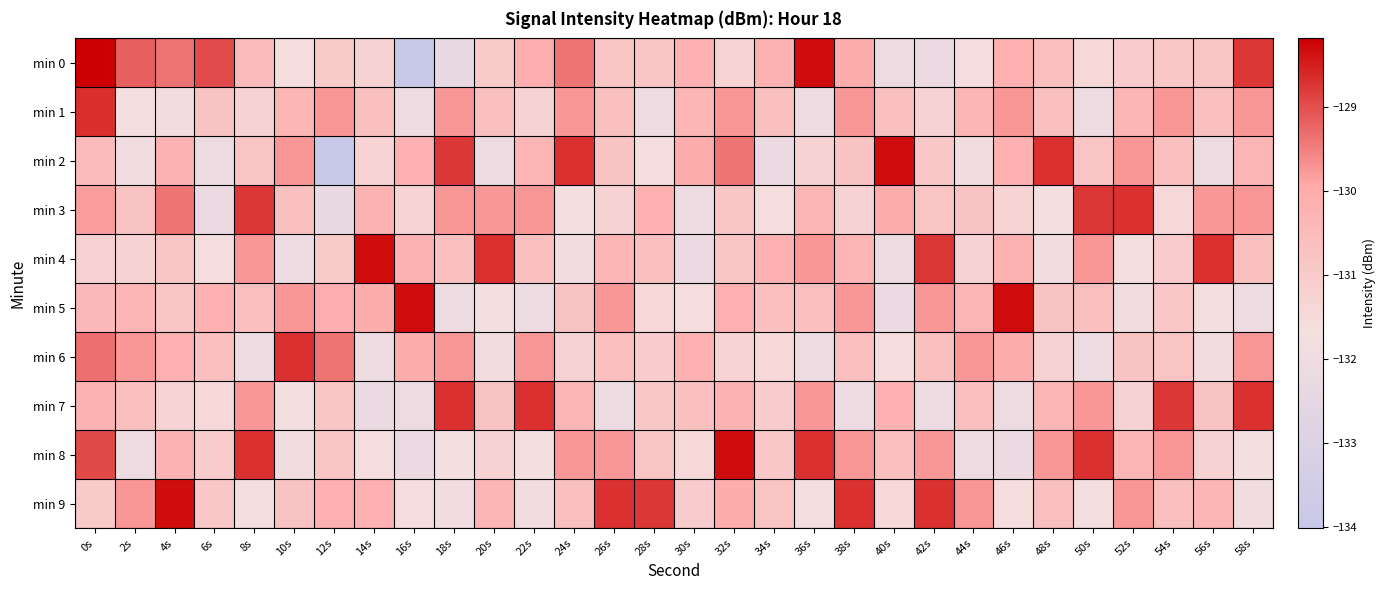

Reading right to left, extract all data points from this chart.

min 0: 58s=-128.8	56s=-130.8	54s=-130.9	52s=-131.0	50s=-131.5	48s=-130.7	46s=-130.2	44s=-131.6	42s=-132.2	40s=-132.1	38s=-130.1	36s=-128.3	34s=-130.2	32s=-131.3	30s=-130.1	28s=-130.8	26s=-130.8	24s=-129.4	22s=-130.1	20s=-131.0	18s=-132.3	16s=-134.0	14s=-131.2	12s=-131.0	10s=-131.6	8s=-130.5	6s=-129.0	4s=-129.4	2s=-129.2	0s=-128.2
min 1: 58s=-129.7	56s=-130.7	54s=-129.8	52s=-130.3	50s=-132.1	48s=-130.7	46s=-129.8	44s=-130.3	42s=-131.2	40s=-130.7	38s=-129.7	36s=-132.1	34s=-130.7	32s=-129.8	30s=-130.3	28s=-132.1	26s=-130.7	24s=-129.8	22s=-131.2	20s=-130.7	18s=-129.7	16s=-132.1	14s=-130.7	12s=-129.8	10s=-130.3	8s=-131.2	6s=-130.7	4s=-131.9	2s=-131.8	0s=-128.7
min 2: 58s=-130.3	56s=-132.1	54s=-130.7	52s=-129.7	50s=-130.8	48s=-128.7	46s=-130.1	44s=-131.9	42s=-130.9	40s=-128.3	38s=-130.7	36s=-131.2	34s=-132.2	32s=-129.4	30s=-130.1	28s=-131.6	26s=-130.7	24s=-128.7	22s=-130.3	20s=-132.1	18s=-128.8	16s=-130.1	14s=-131.3	12s=-134.0	10s=-129.8	8s=-130.8	6s=-132.1	4s=-130.2	2s=-131.9	0s=-130.5
min 3: 58s=-129.8	56s=-129.7	54s=-131.5	52s=-128.7	50s=-128.8	48s=-131.8	46s=-131.3	44s=-130.7	42s=-130.8	40s=-130.1	38s=-131.2	36s=-130.3	34s=-131.6	32s=-130.8	30s=-132.1	28s=-130.2	26s=-131.2	24s=-131.8	22s=-129.8	20s=-129.7	18s=-129.7	16s=-131.3	14s=-130.2	12s=-132.3	10s=-130.7	8s=-128.8	6s=-132.2	4s=-129.4	2s=-130.7	0s=-129.8
min 4: 58s=-130.7	56s=-128.7	54s=-131.0	52s=-131.8	50s=-129.7	48s=-131.9	46s=-130.2	44s=-131.2	42s=-128.8	40s=-132.1	38s=-130.3	36s=-129.8	34s=-130.2	32s=-130.8	30s=-132.2	28s=-130.7	26s=-130.3	24s=-131.9	22s=-130.7	20s=-128.7	18s=-130.7	16s=-130.2	14s=-128.3	12s=-131.0	10s=-132.1	8s=-129.7	6s=-131.6	4s=-130.8	2s=-131.2	0s=-131.2
min 5: 58s=-132.1	56s=-131.8	54s=-130.9	52s=-131.9	50s=-130.7	48s=-130.7	46s=-128.3	44s=-130.3	42s=-129.7	40s=-132.2	38s=-129.8	36s=-130.7	34s=-130.7	32s=-130.1	30s=-131.6	28s=-131.5	26s=-129.8	24s=-130.7	22s=-132.1	20s=-131.8	18s=-132.1	16s=-128.3	14s=-130.1	12s=-130.1	10s=-129.7	8s=-130.7	6s=-130.2	4s=-130.8	2s=-130.3	0s=-130.4
min 6: 58s=-129.7	56s=-131.9	54s=-130.8	52s=-130.7	50s=-132.1	48s=-131.2	46s=-130.1	44s=-129.8	42s=-130.7	40s=-131.6	38s=-130.7	36s=-132.1	34s=-131.5	32s=-131.3	30s=-130.2	28s=-131.0	26s=-130.7	24s=-131.2	22s=-129.7	20s=-131.9	18s=-129.7	16s=-130.1	14s=-132.1	12s=-129.4	10s=-128.7	8s=-132.1	6s=-130.7	4s=-130.1	2s=-129.8	0s=-129.3
min 7: 58s=-128.7	56s=-130.7	54s=-128.8	52s=-131.2	50s=-129.7	48s=-130.3	46s=-132.1	44s=-130.7	42s=-132.1	40s=-130.2	38s=-132.1	36s=-129.7	34s=-131.0	32s=-130.2	30s=-130.7	28s=-130.9	26s=-132.1	24s=-130.3	22s=-128.7	20s=-130.7	18s=-128.7	16s=-132.1	14s=-132.2	12s=-130.8	10s=-131.8	8s=-129.7	6s=-131.5	4s=-131.3	2s=-130.7	0s=-130.2
min 8: 58s=-131.8	56s=-131.2	54s=-129.7	52s=-130.3	50s=-128.7	48s=-129.8	46s=-132.2	44s=-132.1	42s=-129.7	40s=-130.7	38s=-129.7	36s=-128.7	34s=-130.9	32s=-128.3	30s=-131.5	28s=-130.8	26s=-129.7	24s=-129.8	22s=-131.8	20s=-131.2	18s=-131.8	16s=-132.2	14s=-131.6	12s=-130.8	10s=-131.9	8s=-128.7	6s=-131.0	4s=-130.2	2s=-132.1	0s=-129.0
min 9: 58s=-131.9	56s=-130.3	54s=-130.7	52s=-129.8	50s=-131.8	48s=-130.7	46s=-131.6	44s=-129.7	42s=-128.7	40s=-131.5	38s=-128.7	36s=-131.8	34s=-130.8	32s=-130.1	30s=-131.0	28s=-128.8	26s=-128.7	24s=-130.7	22s=-131.9	20s=-130.3	18s=-131.9	16s=-131.6	14s=-130.2	12s=-130.1	10s=-130.7	8s=-131.8	6s=-130.9	4s=-128.3	2s=-129.7	0s=-131.0